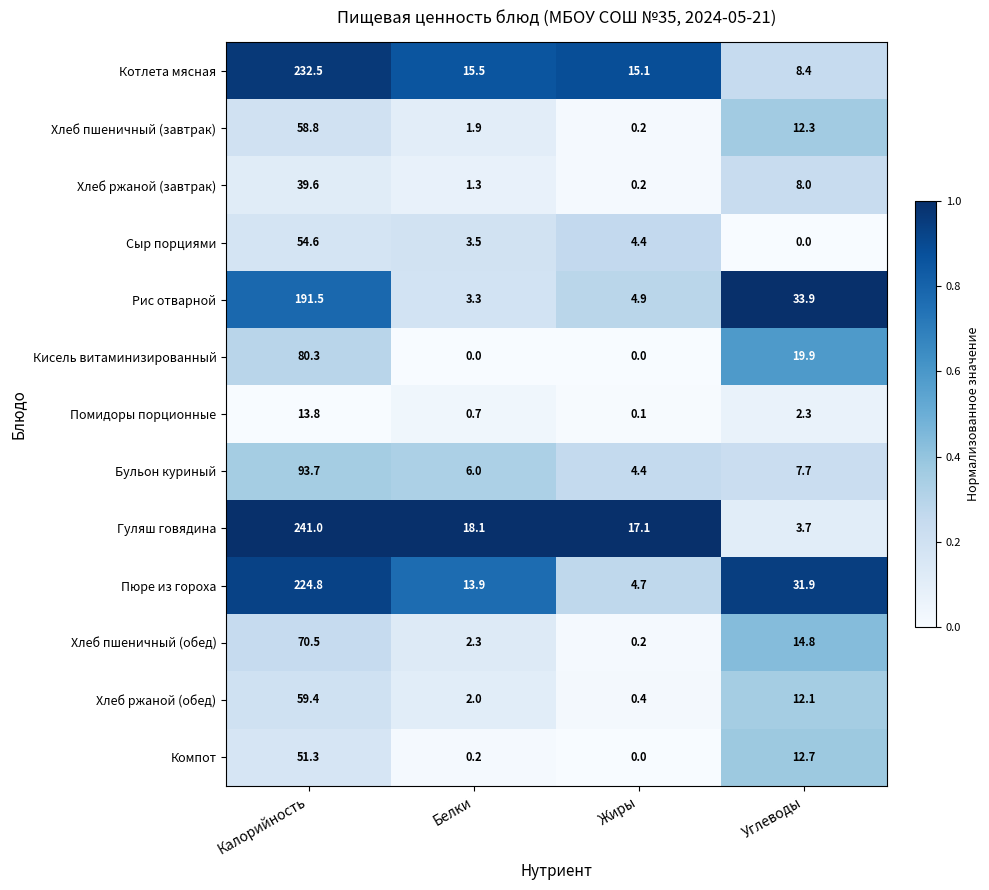

Which series has the widest spread of values?

Гуляш говядина